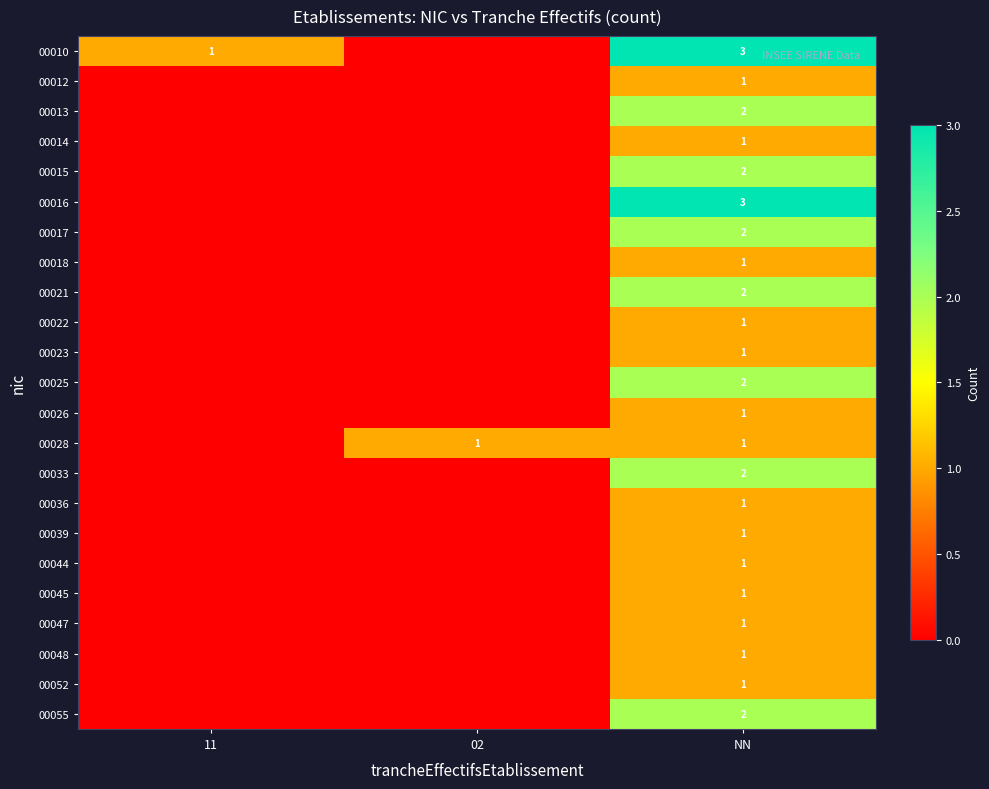

Between NN and 11, which is larger?

NN